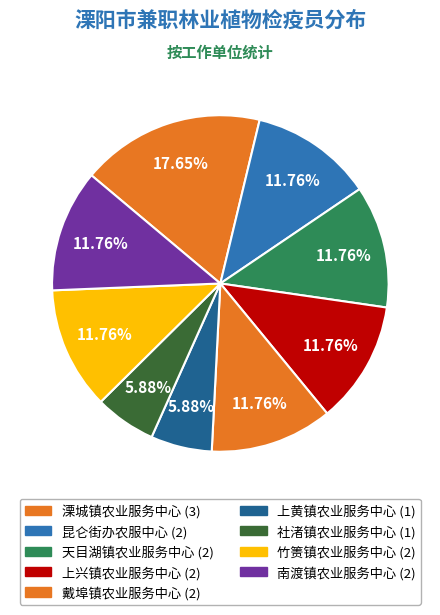

How many segments does this pie chart have?

9